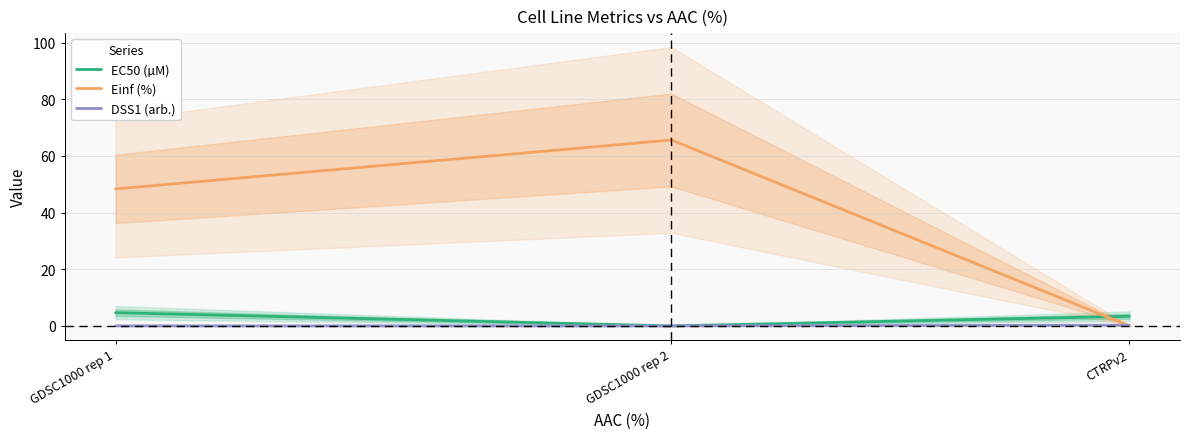

The value of EC50 (µM) at CTRPv2 is 3.4. True or false?

True